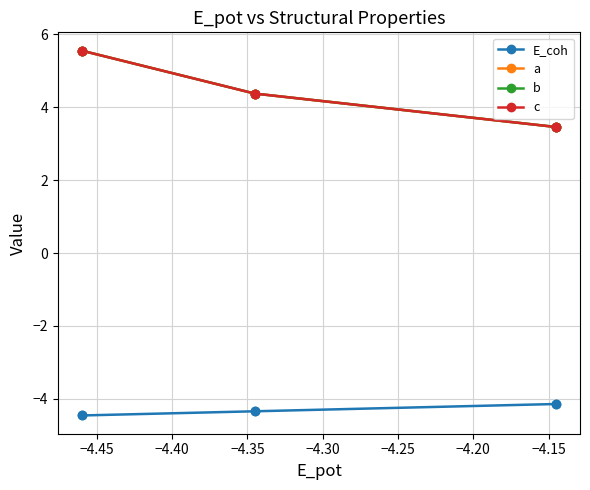

Is this an area chart (filled region under the line)?

No